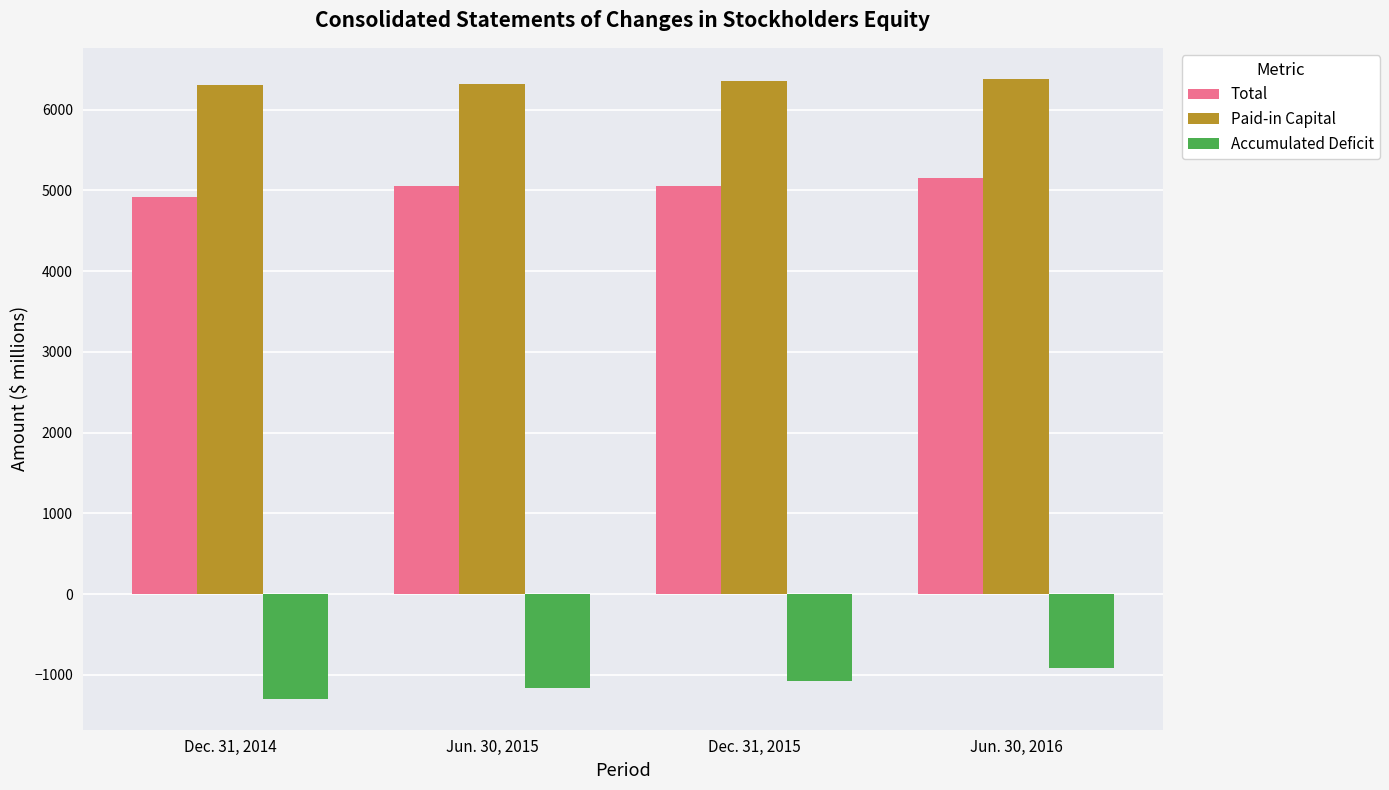

What is the sum of the Paid-in Capital values at Dec. 31, 2014 and Dec. 31, 2015?

12653